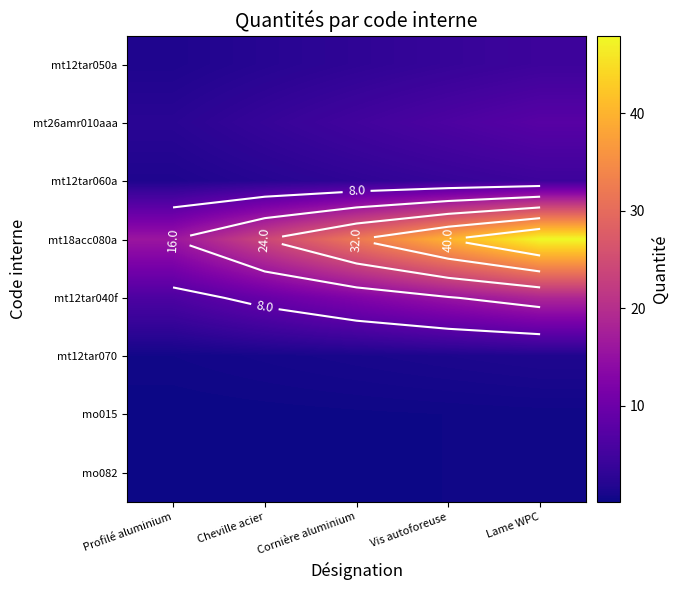

What is the difference between the mo015 values at Cheville acier and Vis autoforeuse?

0.1